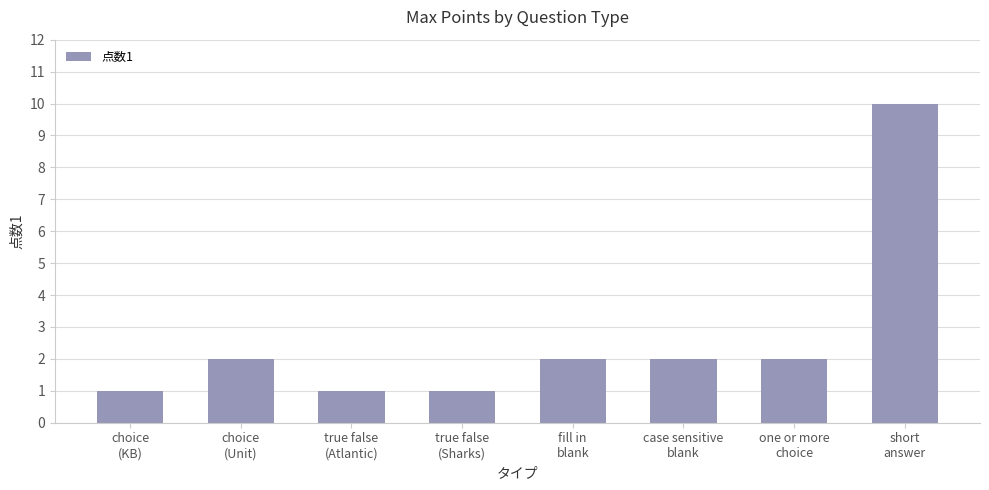

How many bars are there in total?

8